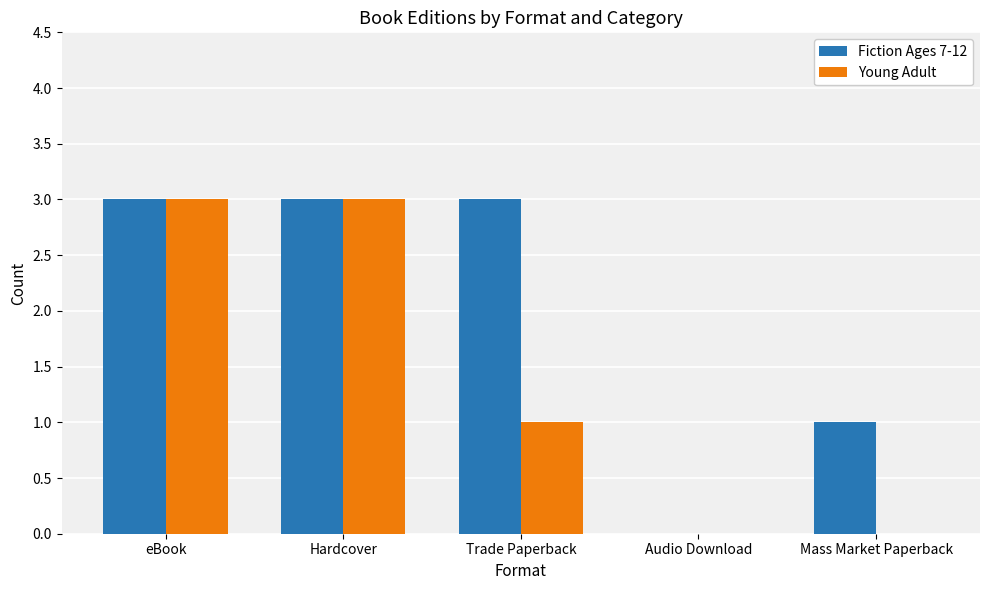

Is it true that Young Adult equals 3 at eBook?

True